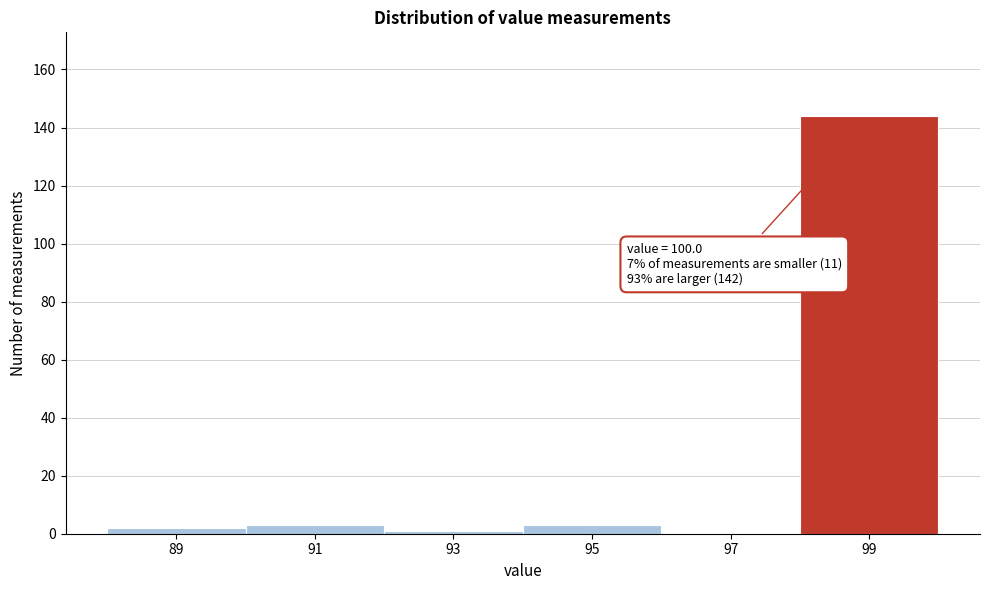

Reading left to right, extract all data points from this chart.

89=2	91=3	93=1	95=3	97=0	99=144